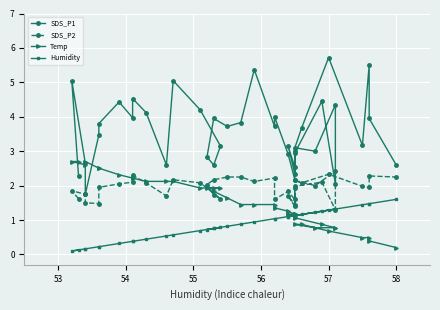

What are all the series names shown in the legend?

SDS_P1, SDS_P2, Temp, Humidity